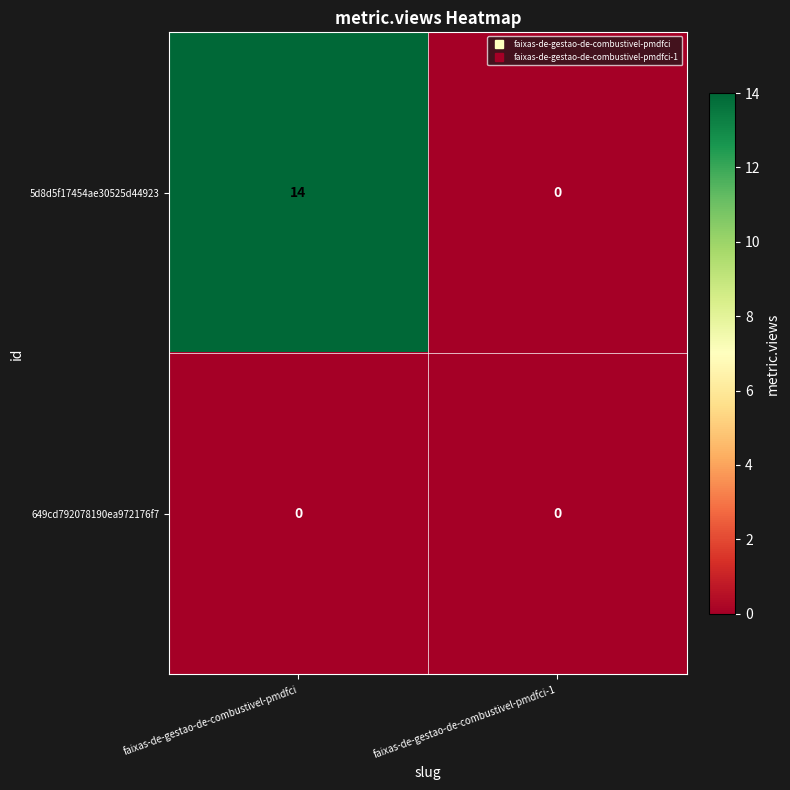

How many data points in 5d8d5f17454ae30525d44923 are less than 14?

1